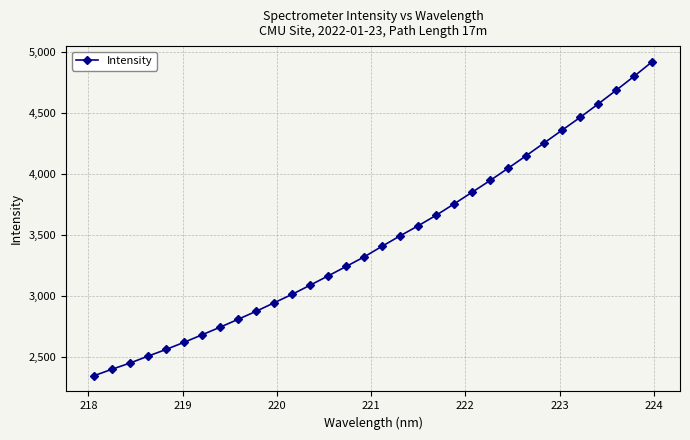

True or false: the data has more than 1 interior local peaks.

False